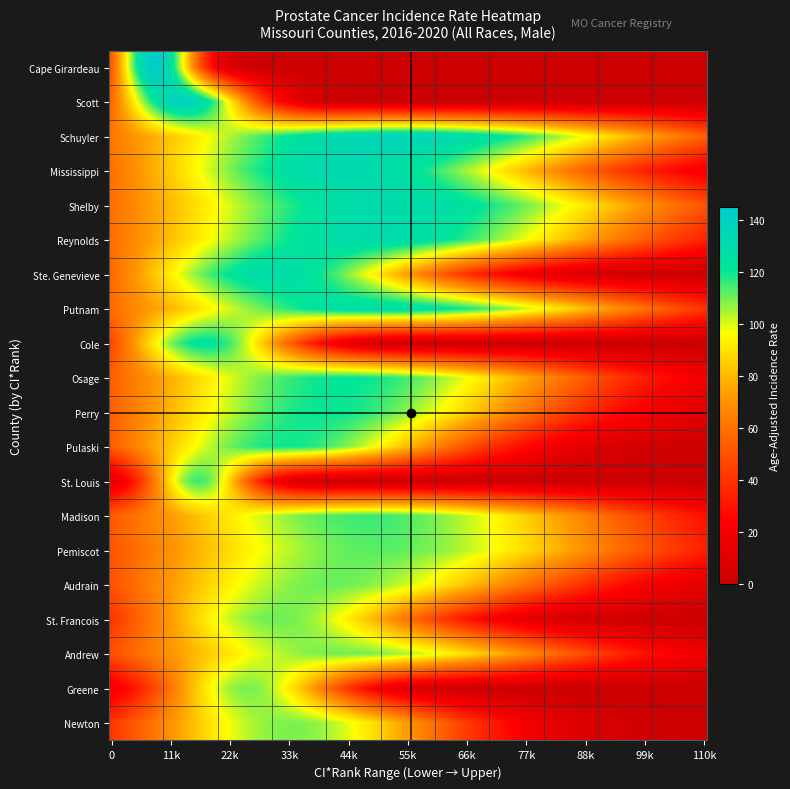

Reading left to right, transcribe all the data shown in this chart.

Cape Girardeau County: 1.0	143.8
Scott County: 2.0	139.5
Schuyler County: 3.0	136.4
Mississippi County: 4.0	131.6
Shelby County: 5.0	130.5
Reynolds County: 6.0	130.1
Ste. Genevieve County: 7.0	128.9
Putnam County: 8.0	128.6
Cole County: 9.0	123.6
Osage County: 10.0	120.9
Perry County: 11.0	120.3
Pulaski County: 12.0	119.7
St. Louis County: 13.0	115.6
Madison County: 14.0	115.5
Pemiscot County: 15.0	112.4
Audrain County: 16.0	110.9
St. Francois County: 17.0	110.6
Andrew County: 18.0	110.3
Greene County: 19.0	109.4
Newton County: 20.0	109.1